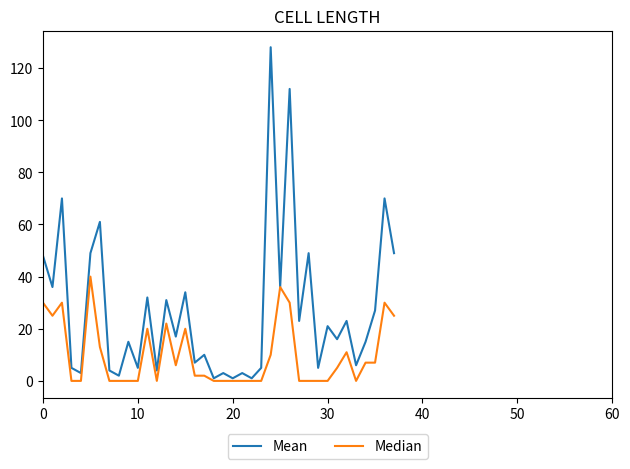

Reading left to right, extract all data points from this chart.

Mean: 48	36	70	5	3	49	61	4	2	15	5	32	4	31	17	34	7	10	1	3	1	3	1	5	128	36	112	23	49	5	21	16	23	6	15	27	70	49
Median: 30	25	30	0	0	40	13	0	0	0	0	20	0	22	6	20	2	2	0	0	0	0	0	0	10	36	30	0	0	0	0	5	11	0	7	7	30	25